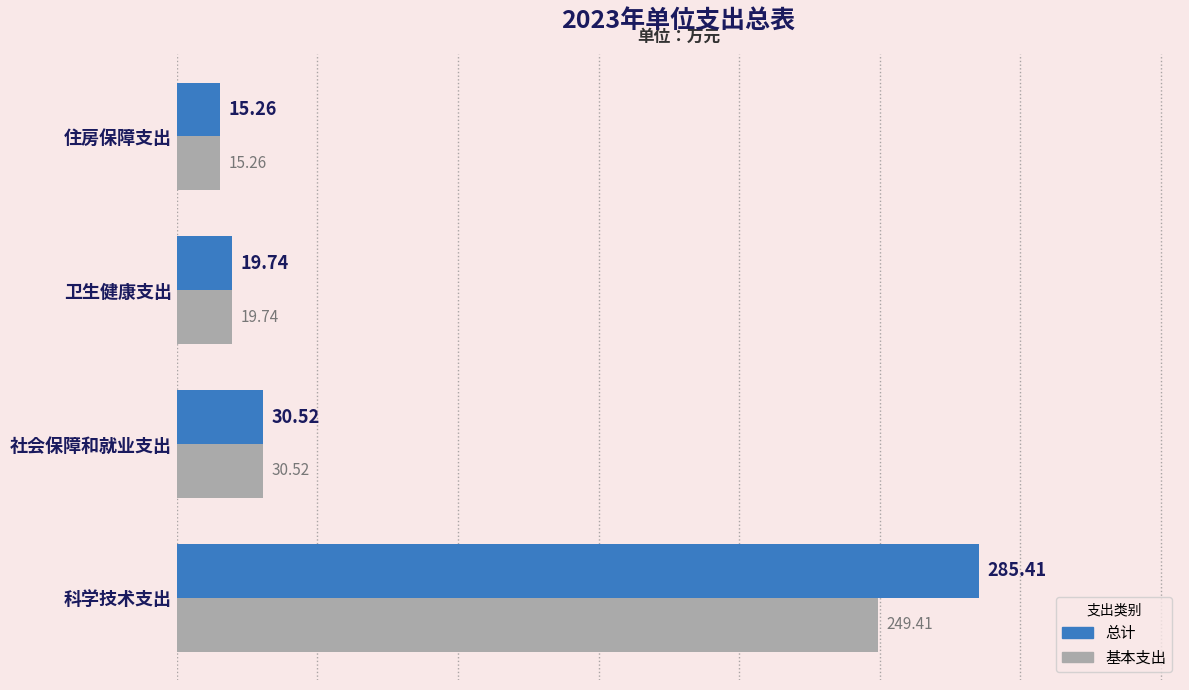

List the labels in order of 总计 value, smallest first.

住房保障支出, 卫生健康支出, 社会保障和就业支出, 科学技术支出